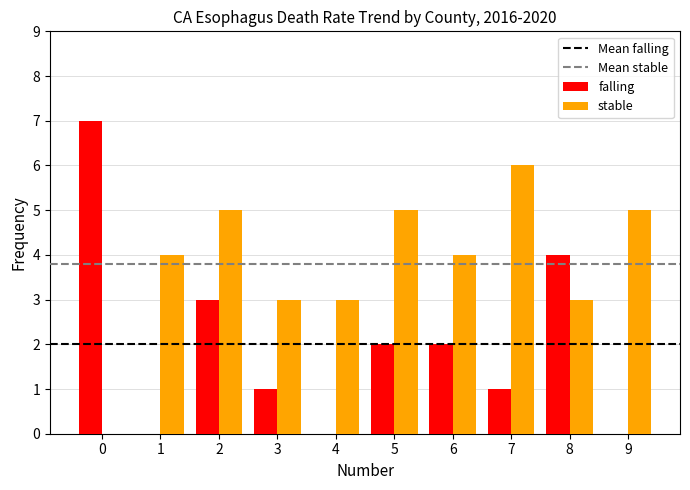

At which label does stable reach its peak?

7